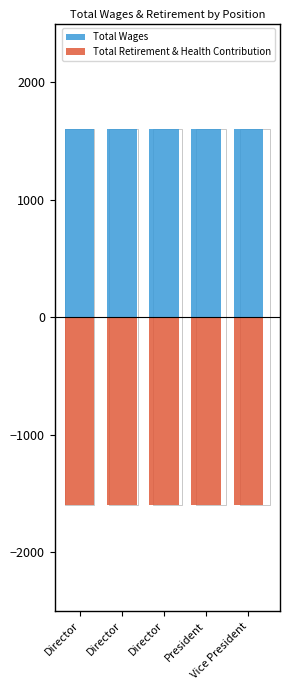

At how many categories does at least one series exceed -1013?

5